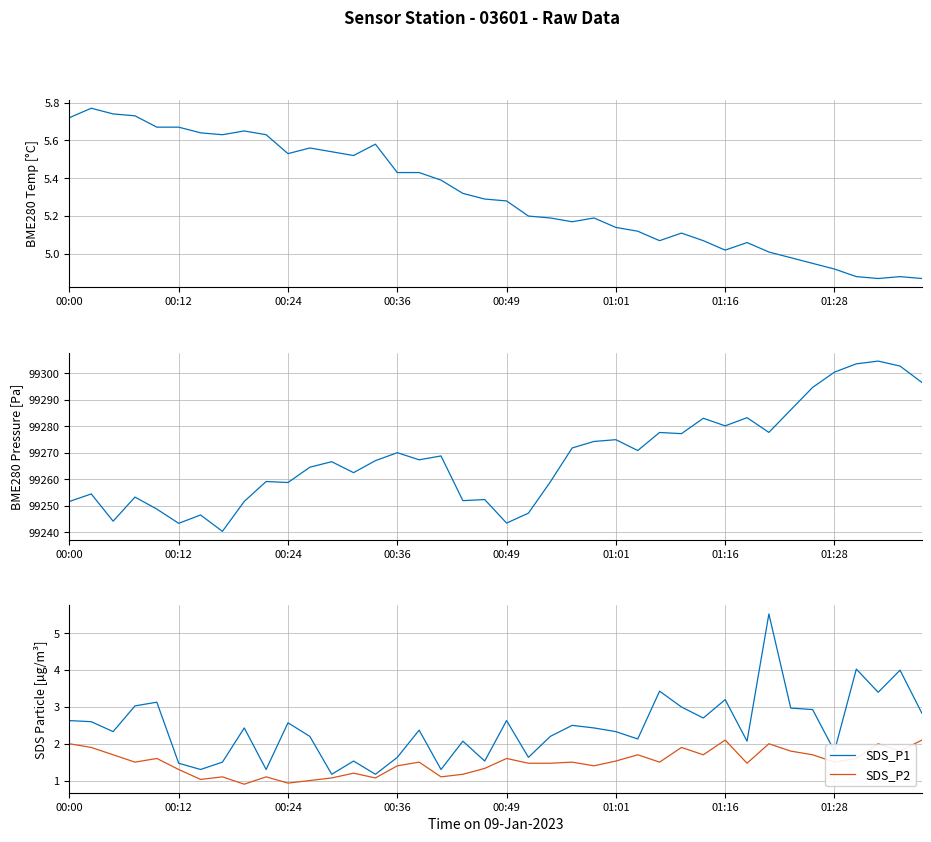

Which series has the largest range (max minus min)?

BME280_pressure